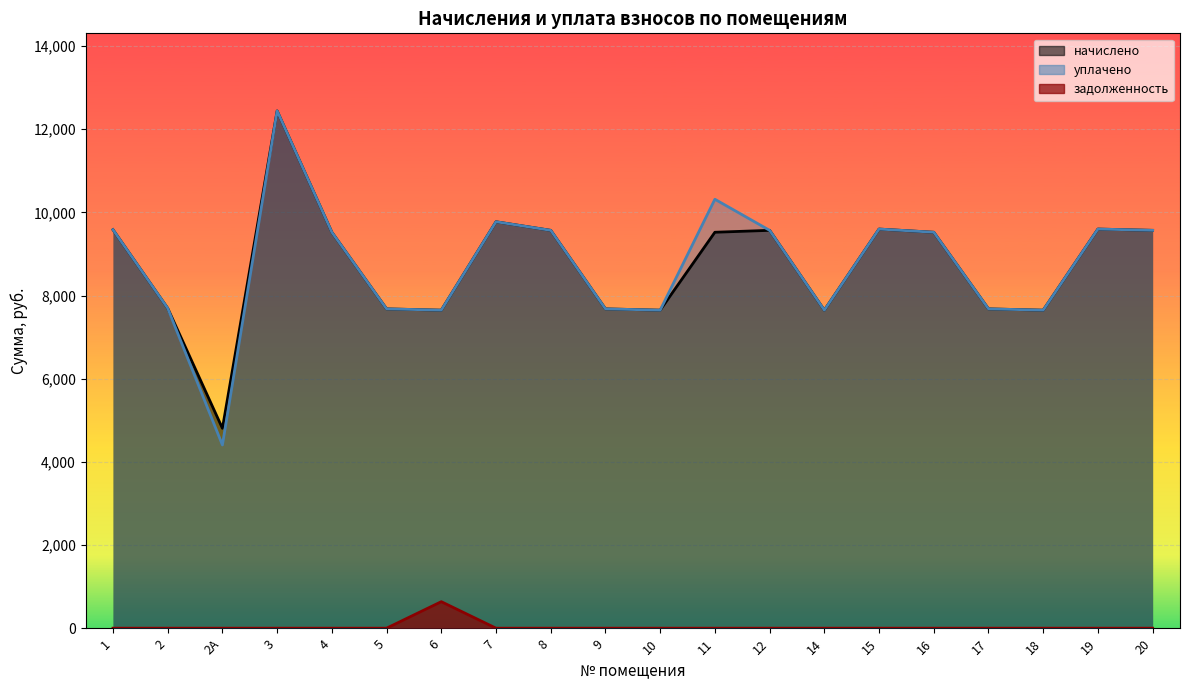

True or false: задолженность and уплачено intersect in this chart.

False